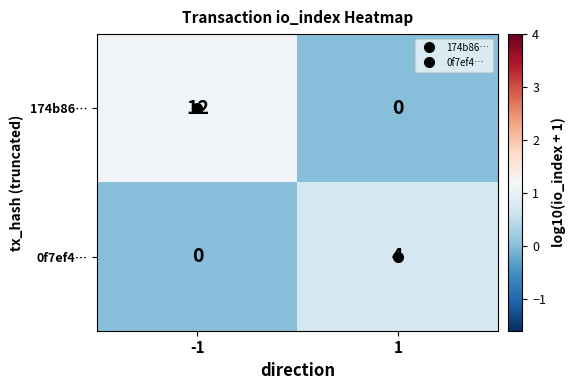

Which category has the highest value across all series?

-1